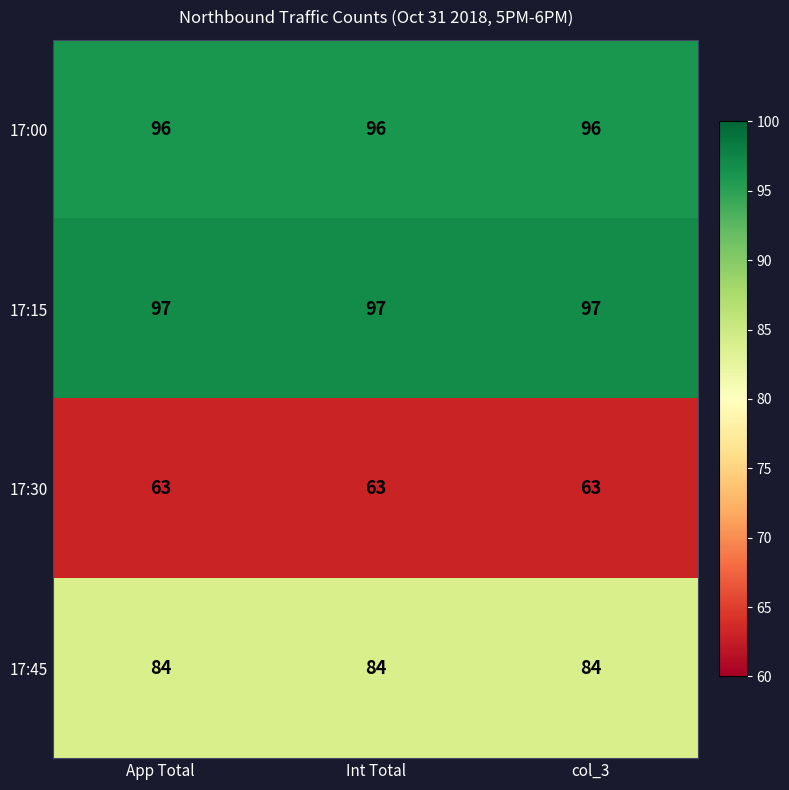

True or false: 17:15 has a value of 43 at col_3.

False